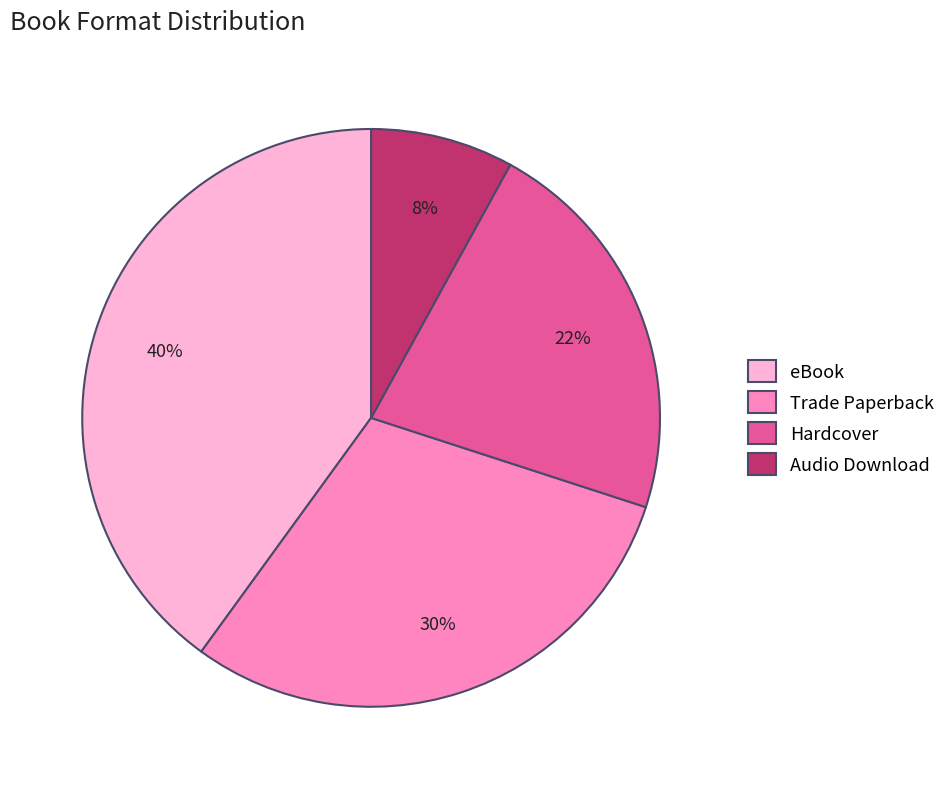

Is eBook the majority of the pie?

No